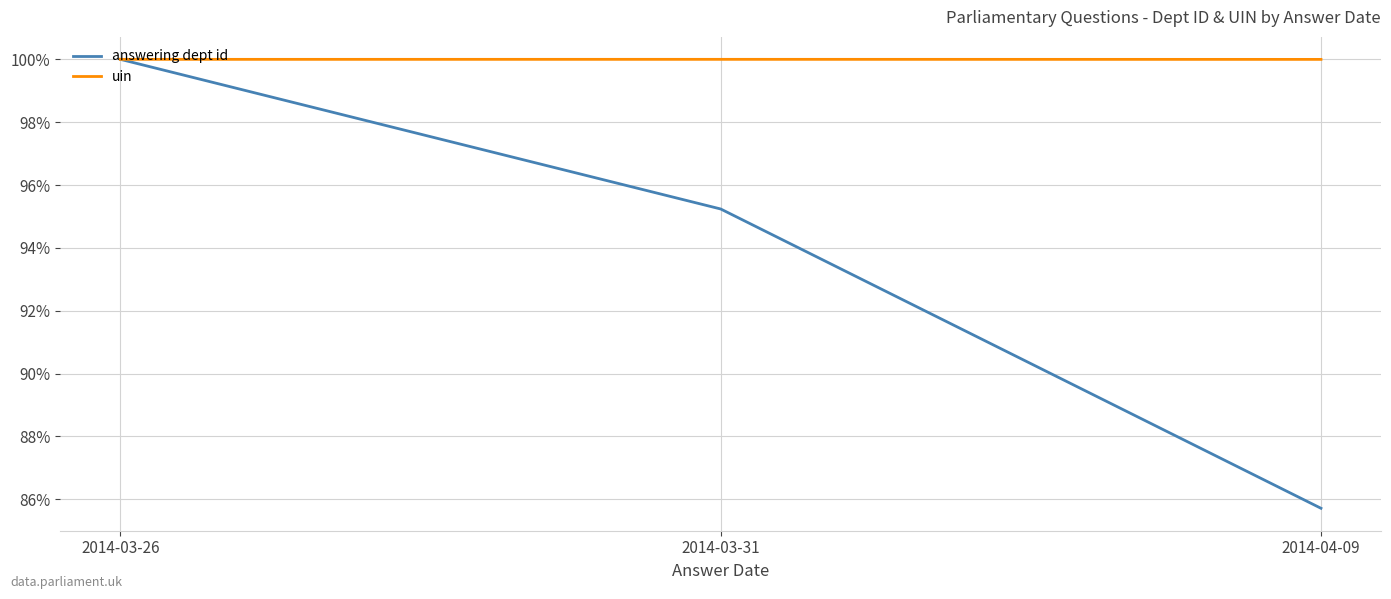

Which series has the largest range (max minus min)?

answering dept id